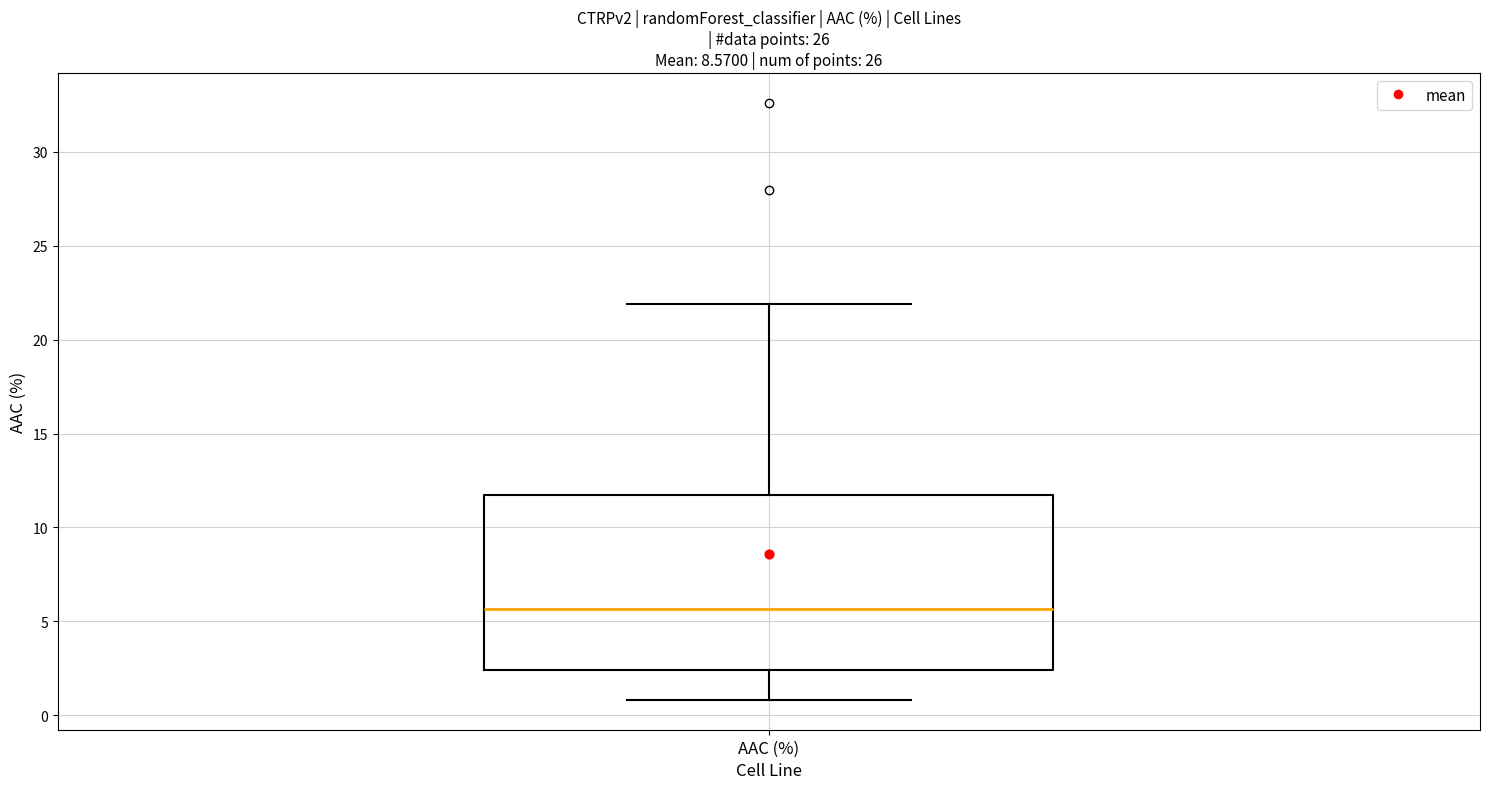

Transcribe this box plot: give where the median line is, the range the box spans, and where the two whiskers end, as read against the y-axis. The values are not printed on the chart, so give them approximately, as read against the axis.

median 5.5, box 2.5 to 11.5, whiskers 1.0 to 22.0